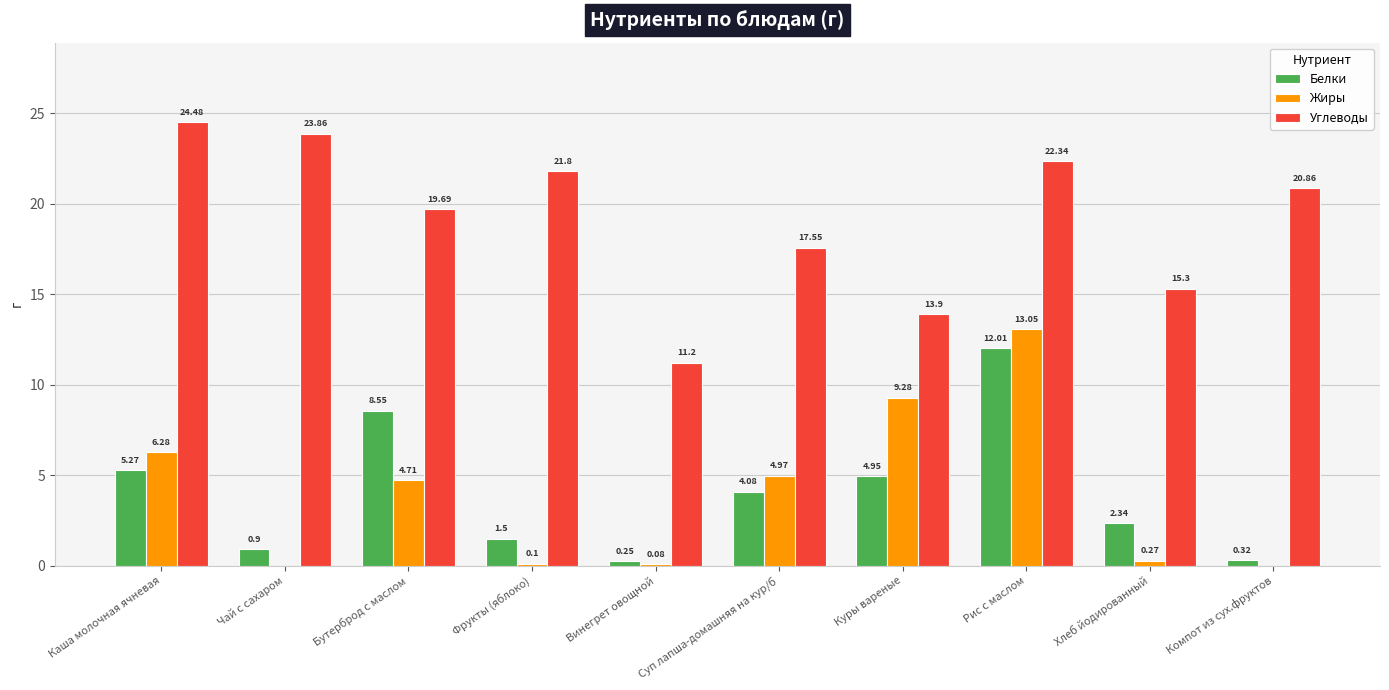

Is the value of Жиры at Хлеб йодированный greater than the value of Углеводы at Хлеб йодированный?

No